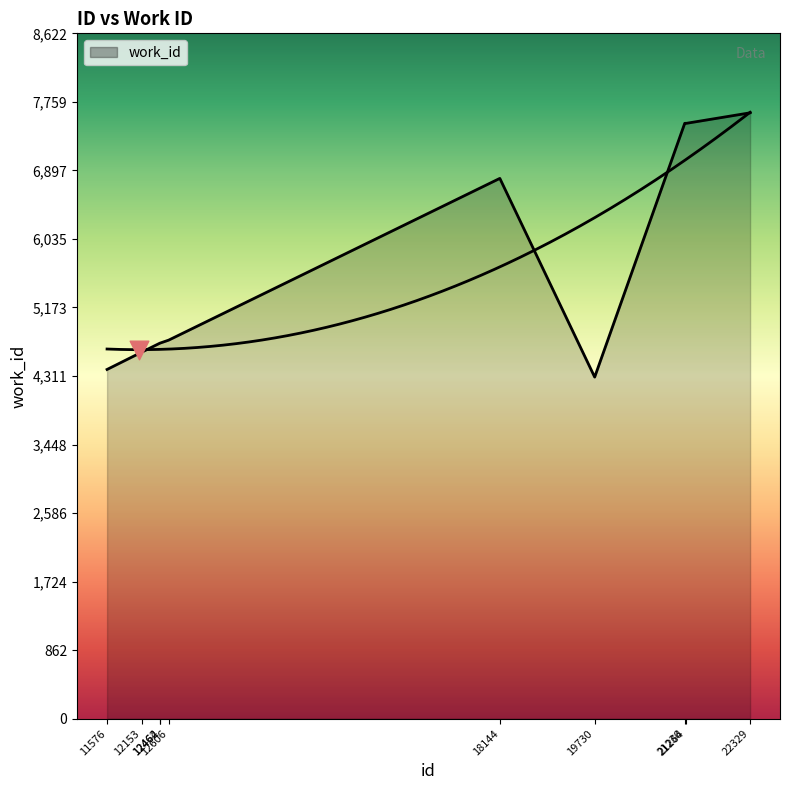

Which has a higher value, 19730 or 12153?

12153